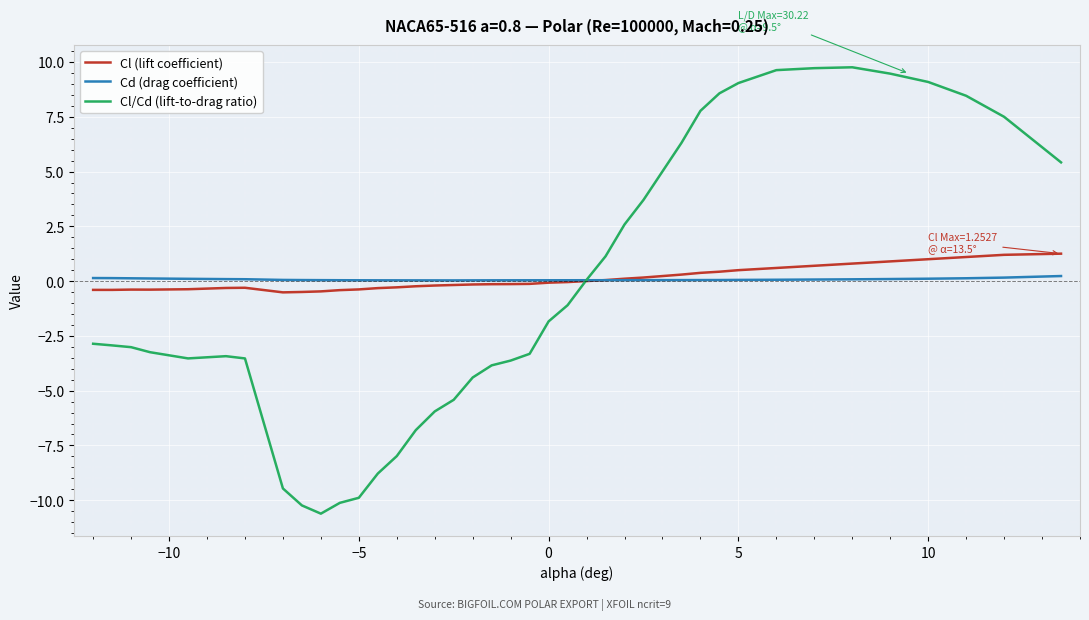

Which series has the largest range (max minus min)?

Cl/Cd (lift-to-drag ratio)